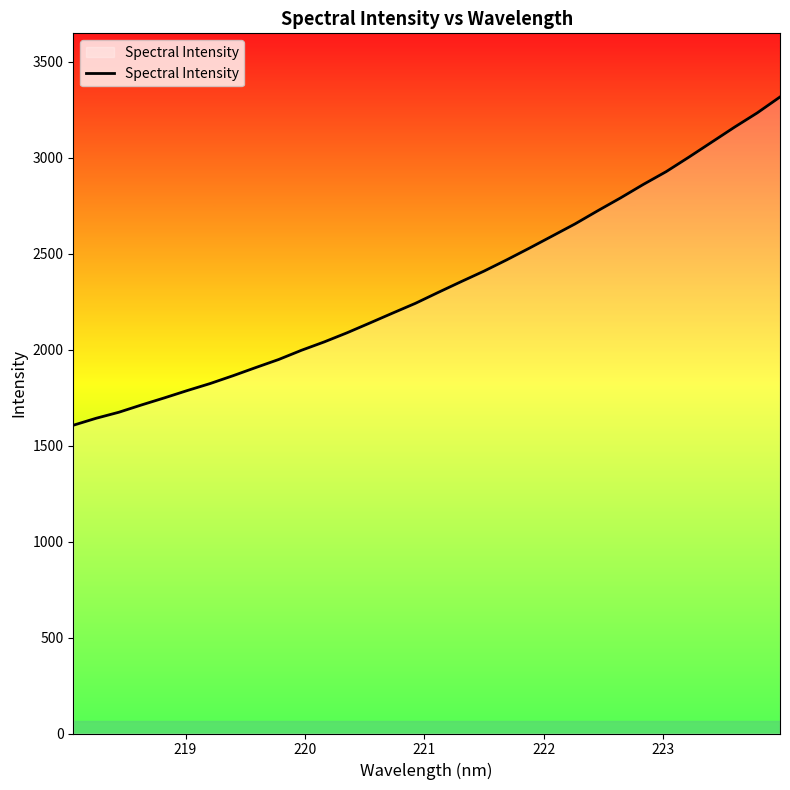

What is the maximum value shown in the chart?

3315.9